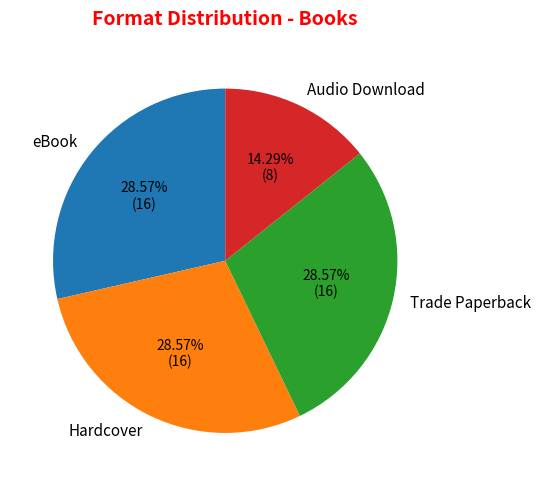

What percentage is the Trade Paperback slice, to the nearest percent?

29%